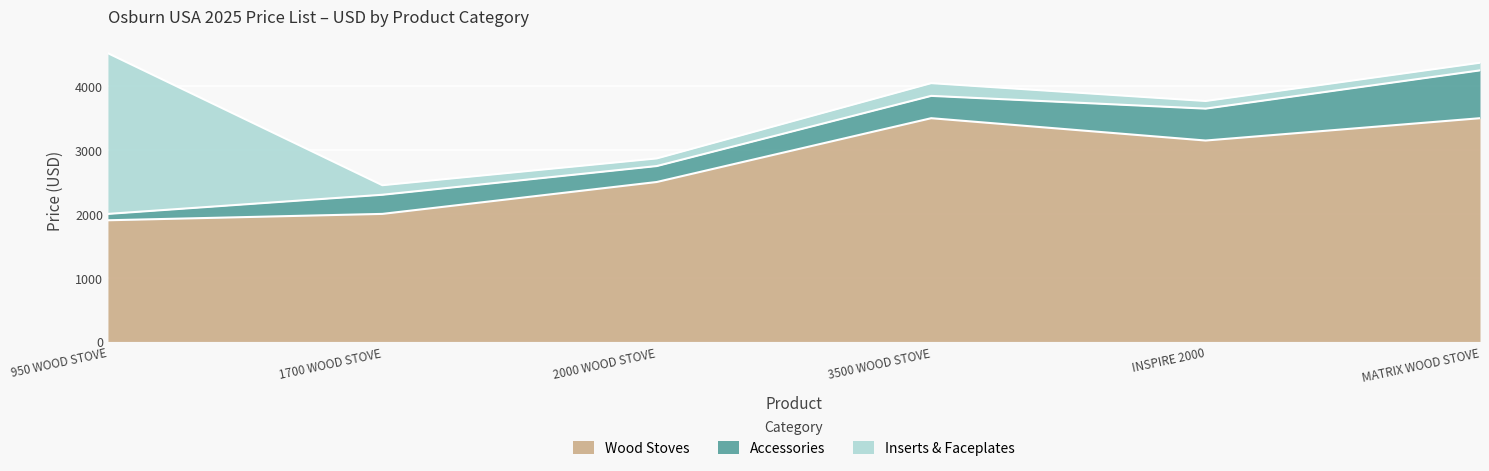

True or false: Inserts & Faceplates and Accessories cross at least once.

True